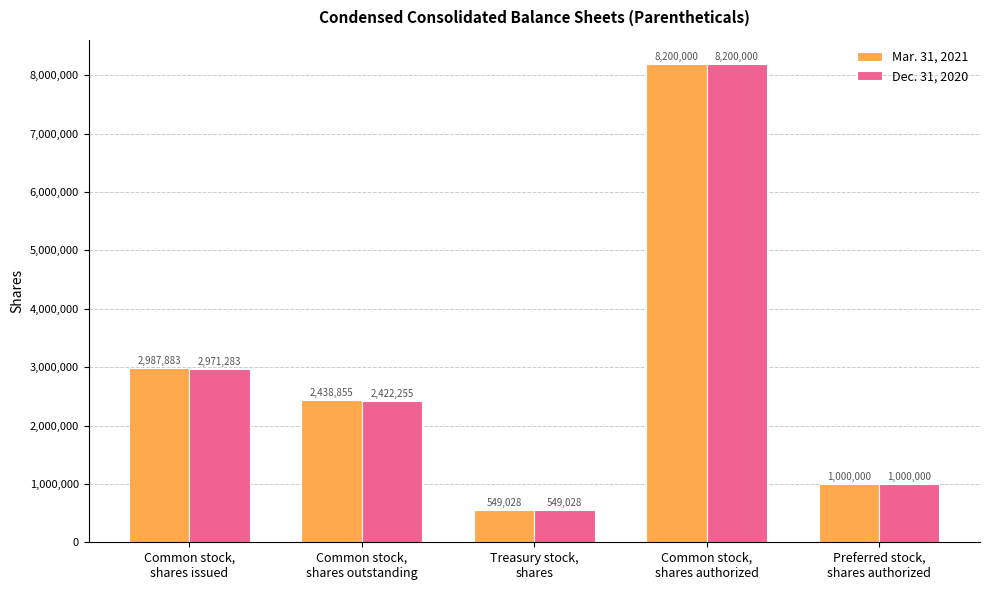

Where does the Dec. 31, 2020 series first go above 2422255?

Common stock,
shares issued